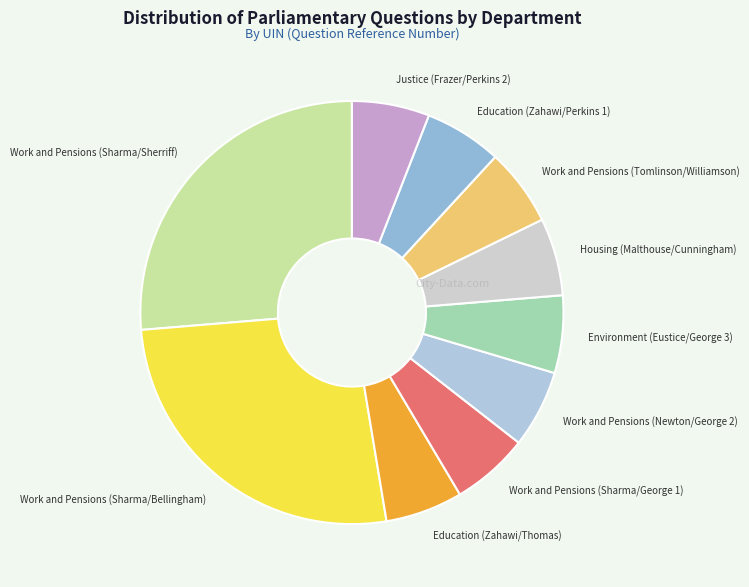

Does any single category account for the majority?

No